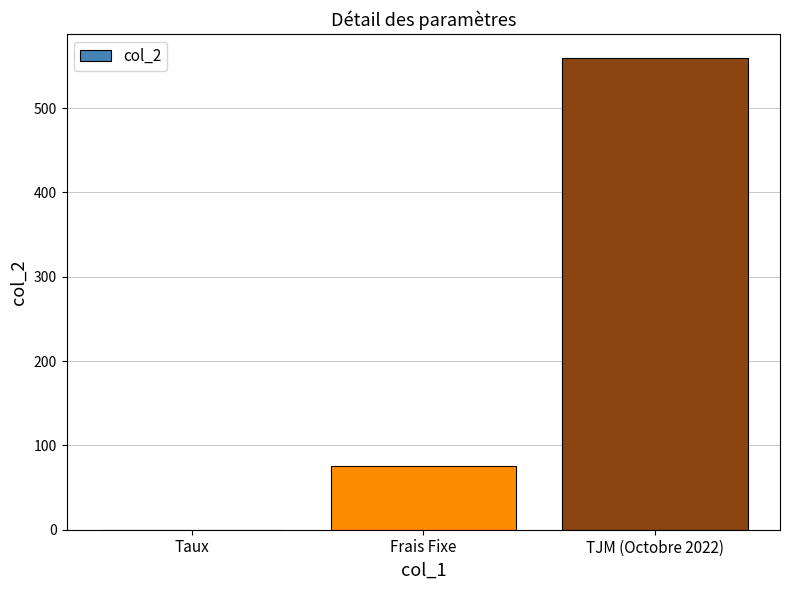

The chart shows a value of 560.0 at TJM (Octobre 2022). True or false?

True